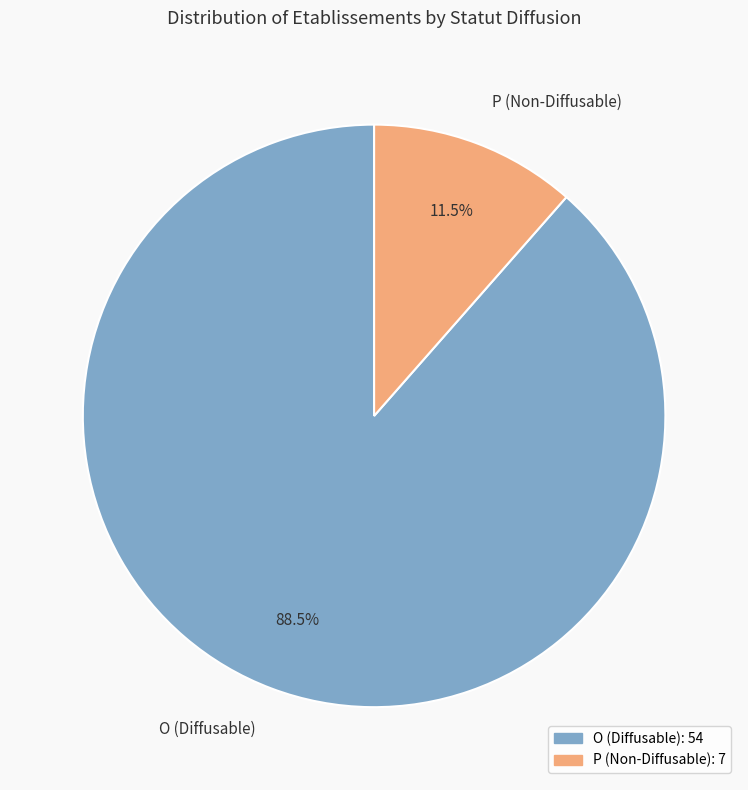

To the nearest percent, what is the difference between the largest and smallest slice percentages?

77%